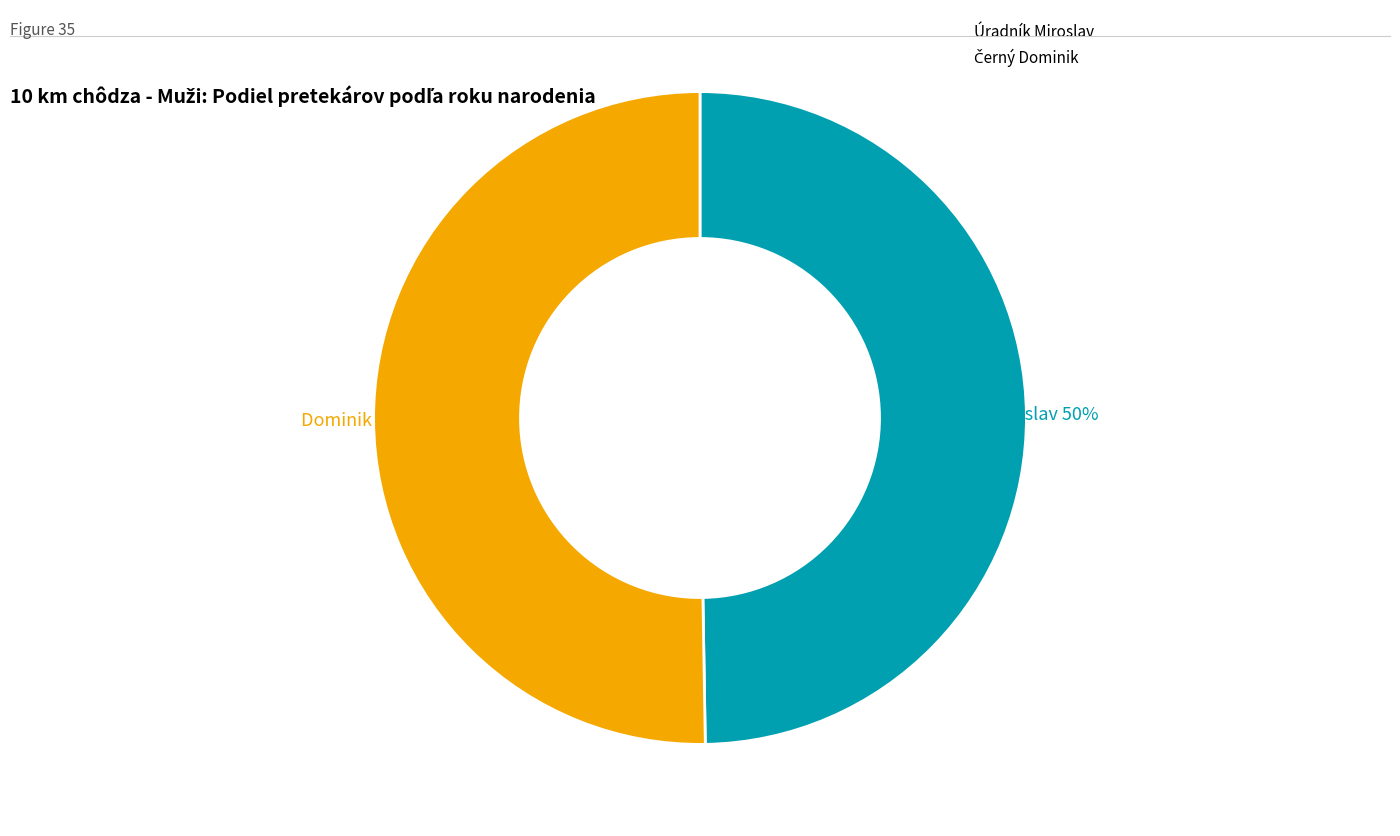

How many slices are in this pie chart?

2